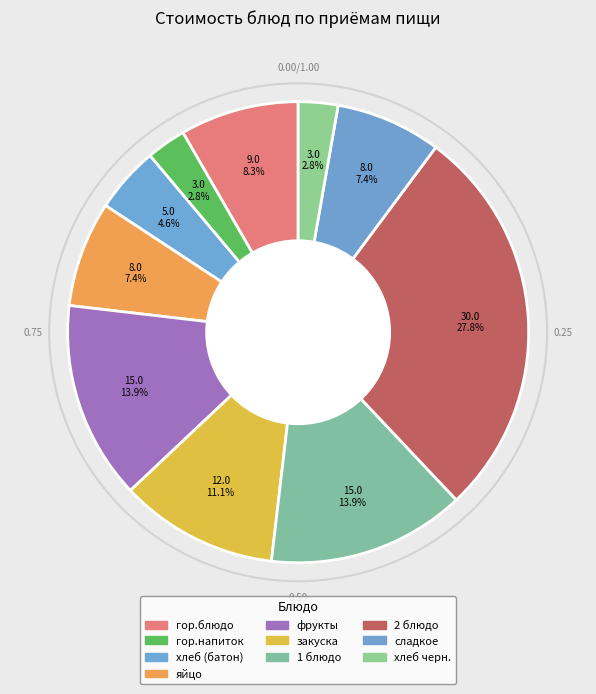

Count the number of slices in the pie.

10